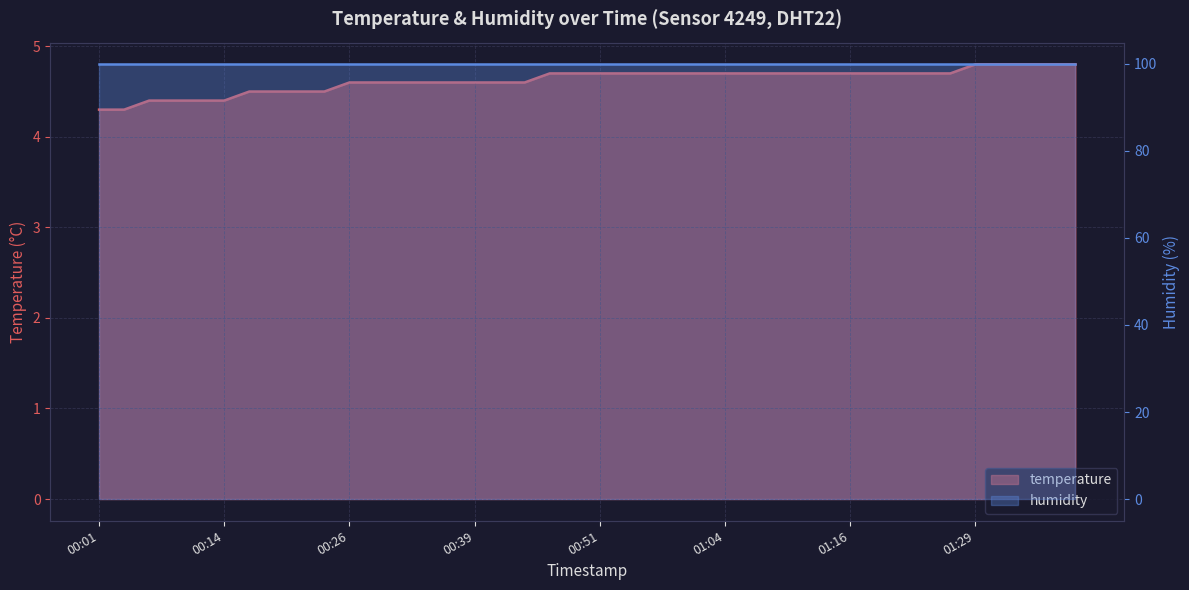

Count the values in the range 4 to 5.

40